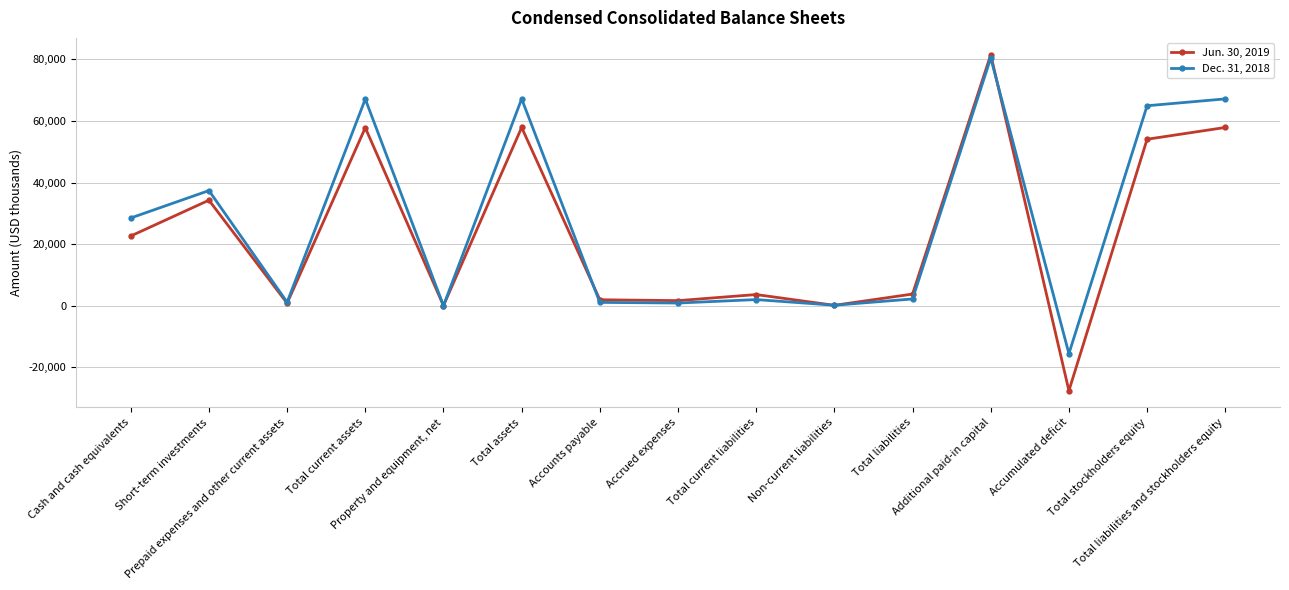

Rank the series by their average value, from lowest to highest.

Jun. 30, 2019, Dec. 31, 2018